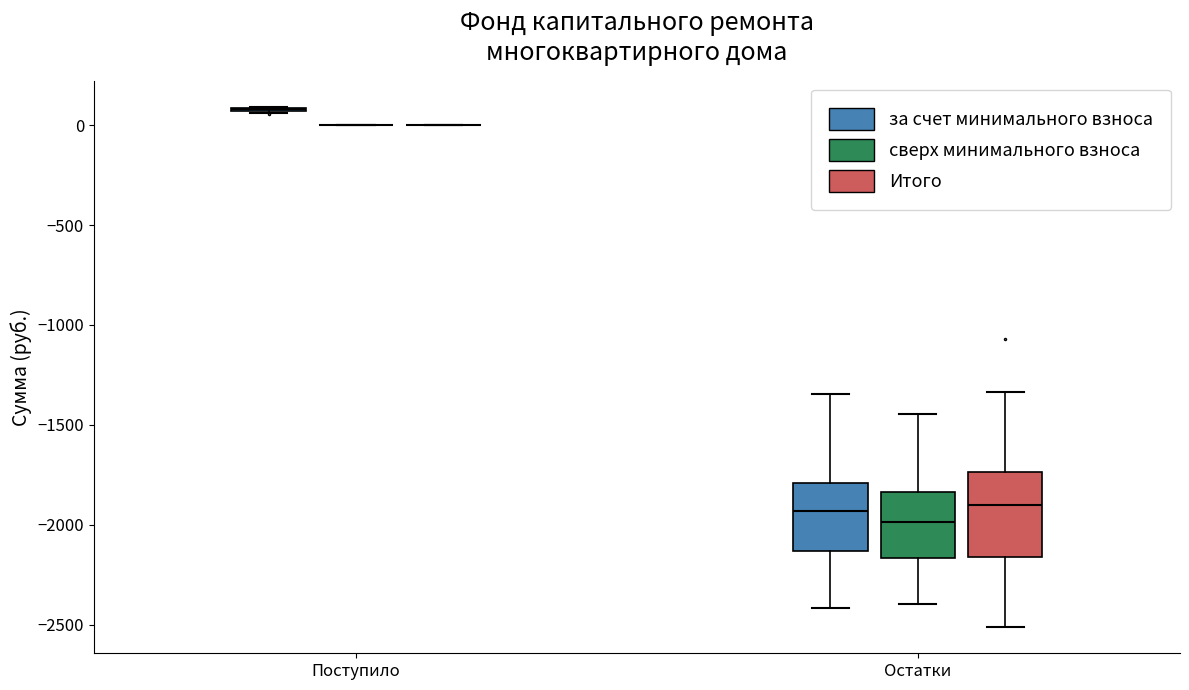

Reading left to right, transcribe this box plot: for each box, give where its median line is, the range the box spans, and where its two whiskers end, as read against the y-axis. The values are not printed on the chart, so give them approximately, as read against the axis.

Поступило (за счет минимального взноса): box collapsed to a line at 100, whiskers 50 to 100
Поступило (сверх минимального взноса): box collapsed to a line at 0, whiskers 0 to 0
Поступило (Итого): box collapsed to a line at 0, whiskers 0 to 0
Остатки (за счет минимального взноса): median -1950, box -2150 to -1800, whiskers -2400 to -1350
Остатки (сверх минимального взноса): median -2000, box -2150 to -1850, whiskers -2400 to -1450
Остатки (Итого): median -1900, box -2150 to -1750, whiskers -2500 to -1350